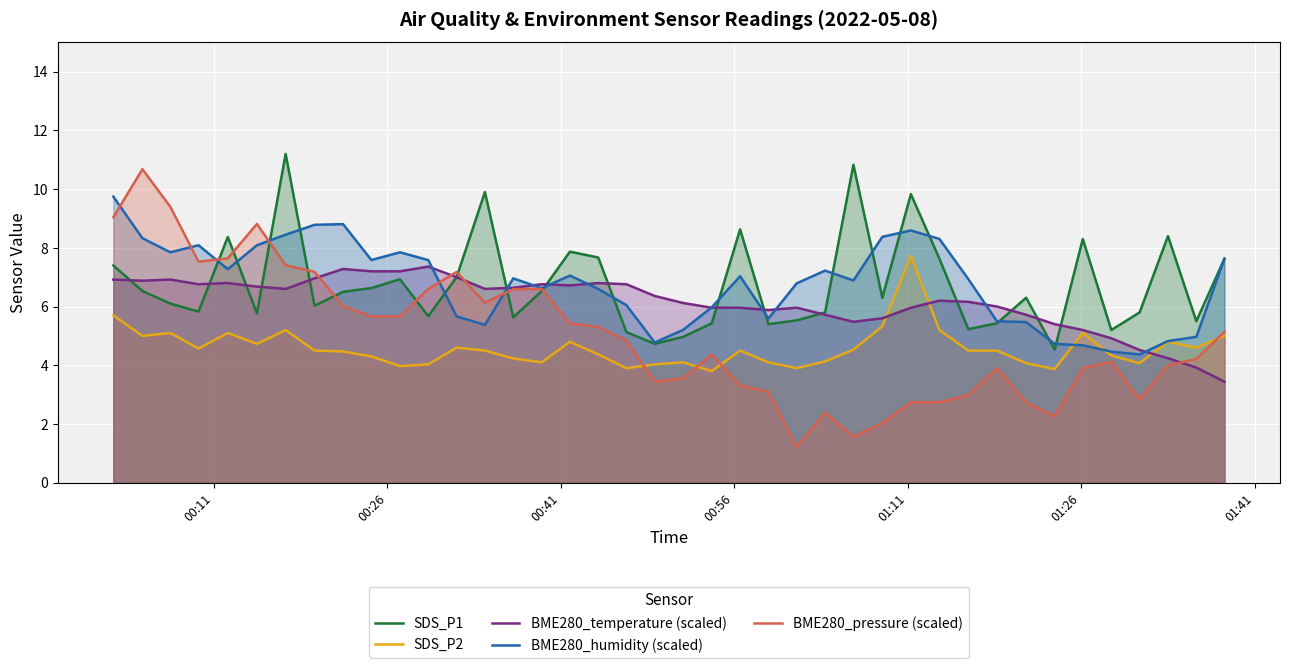

True or false: SDS_P2 and SDS_P1 cross at least once.

False